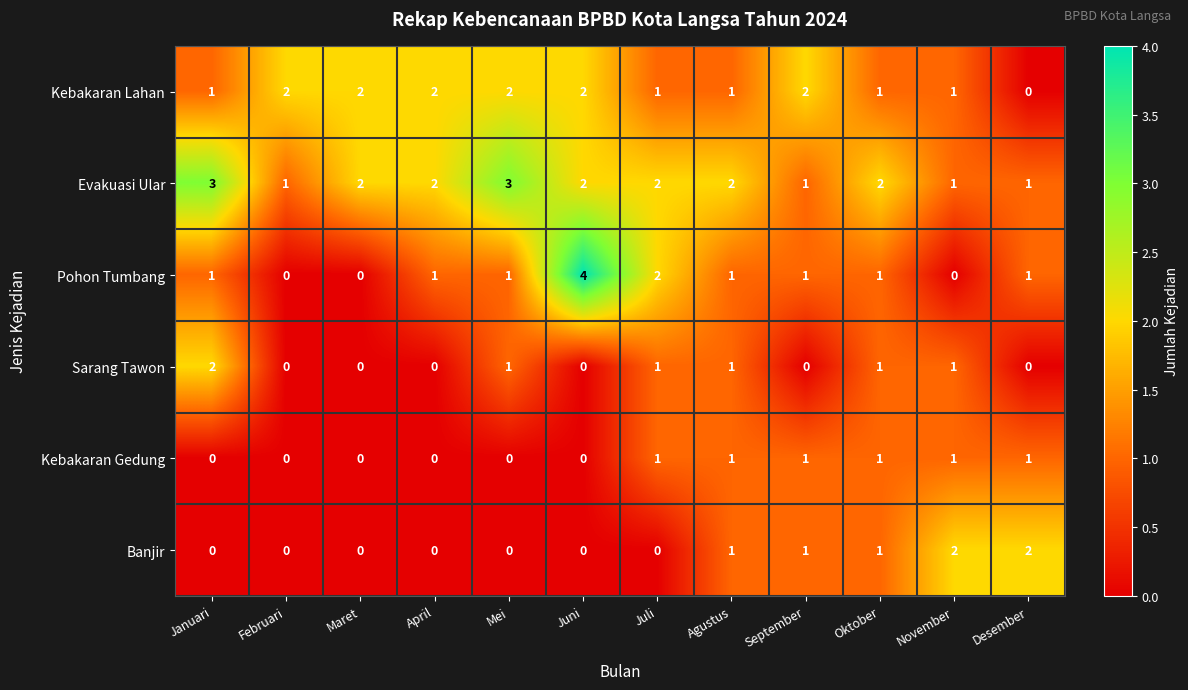

At how many categories does at least one series exceed 1?

12